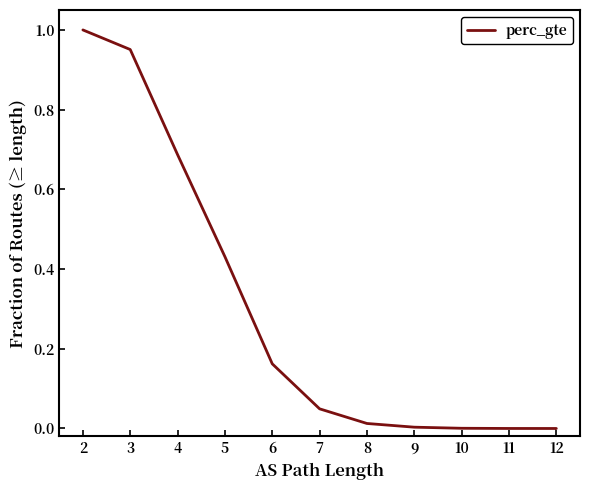

The value at 10 is 0.0. True or false?

False